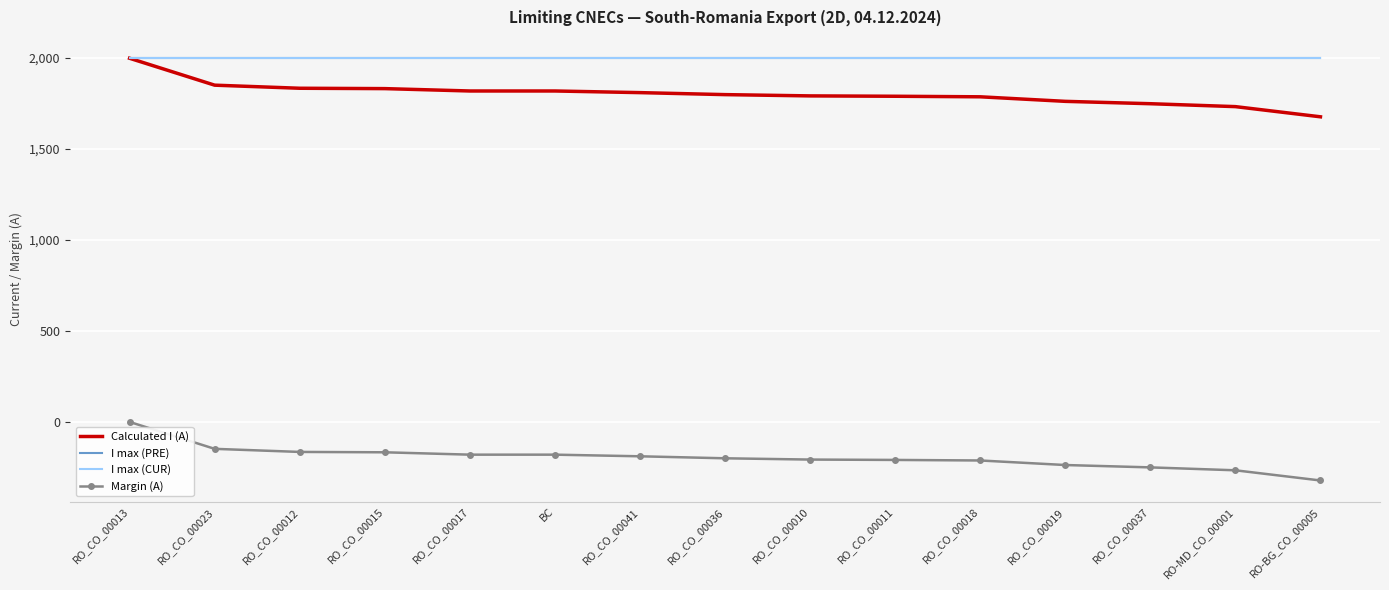

What are all the series names shown in the legend?

Calculated I (A), I max (PRE), I max (CUR), Margin (A)